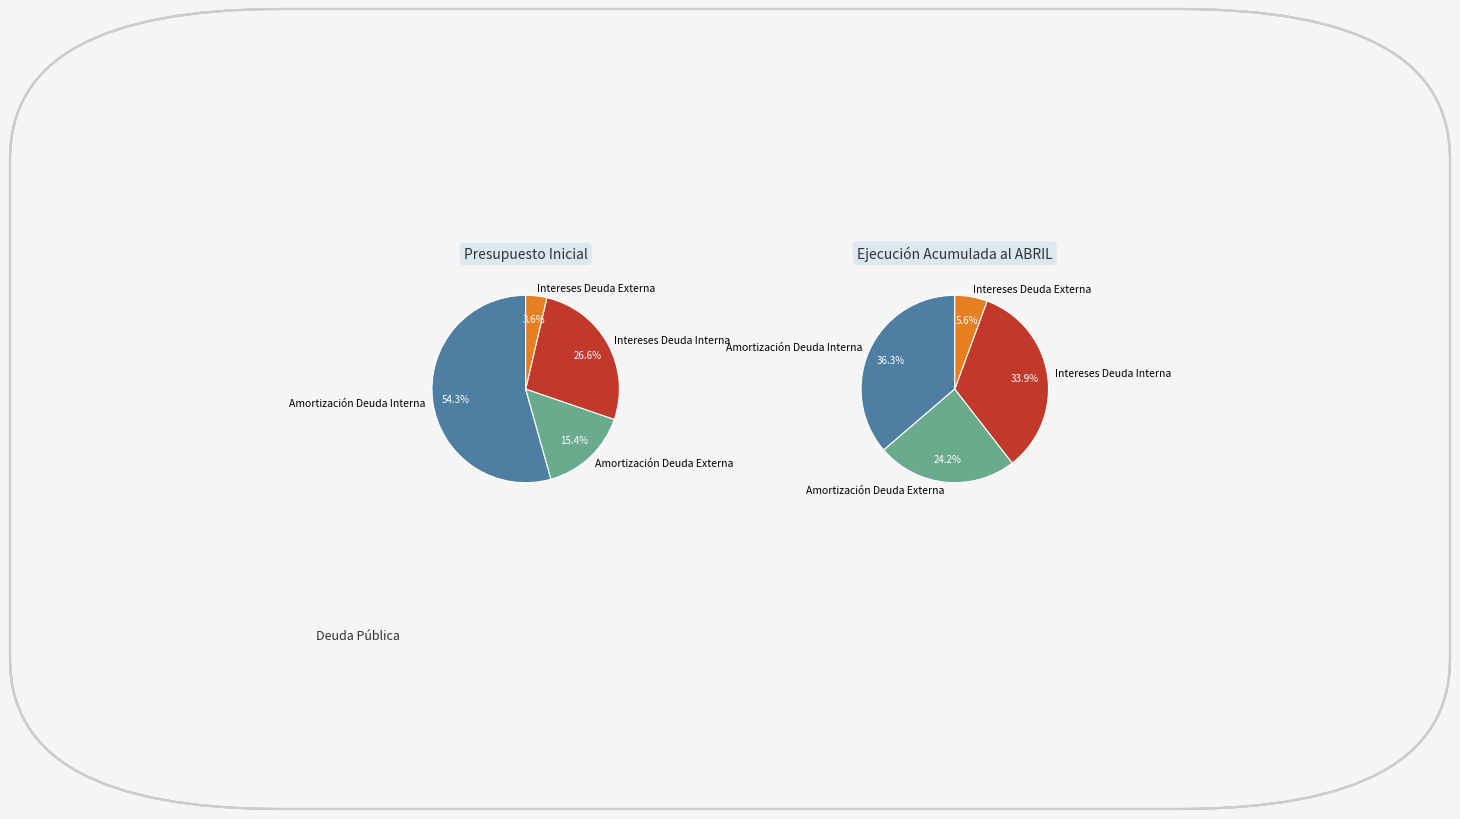

Which slice is the smallest?

Intereses Deuda Externa